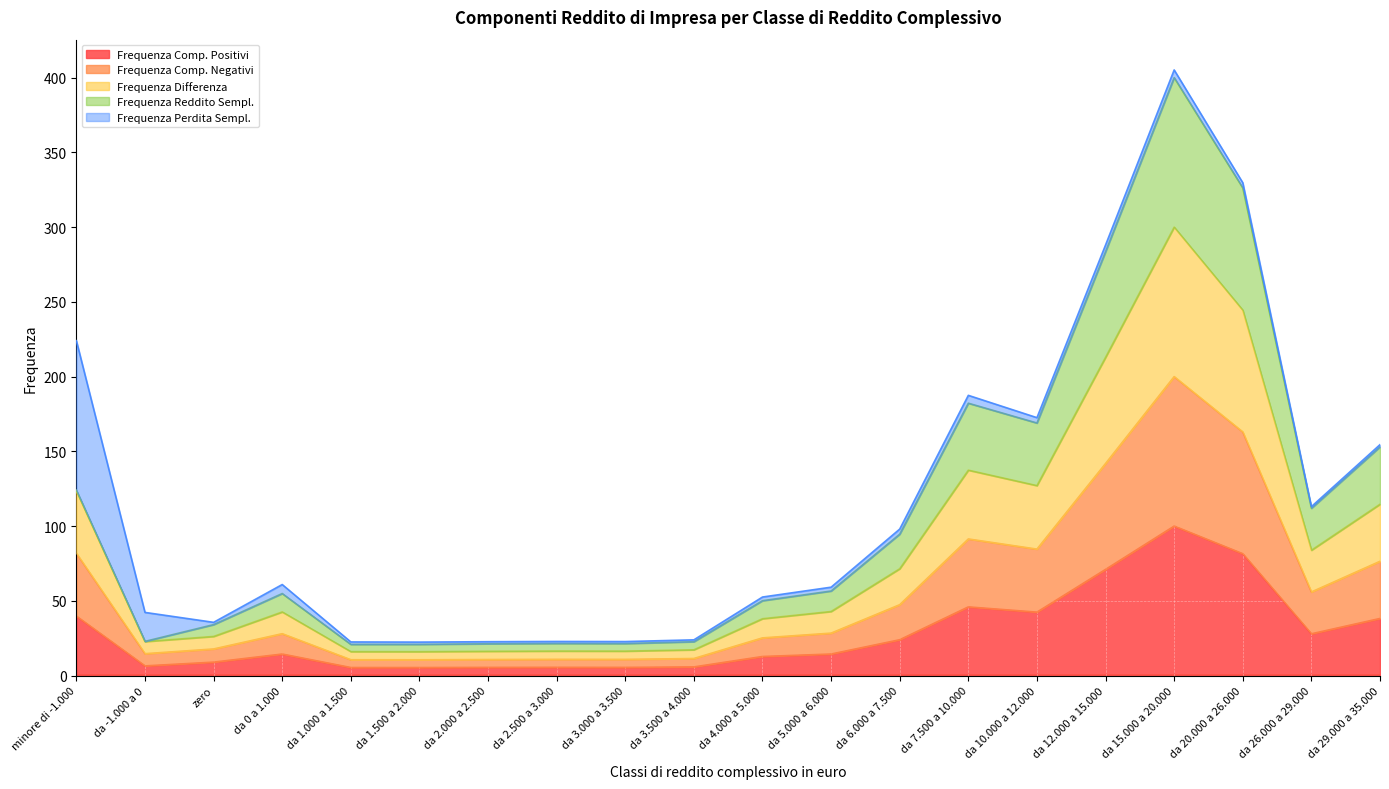

What is the total value across all series at da 29.000 a 35.000?

154.5